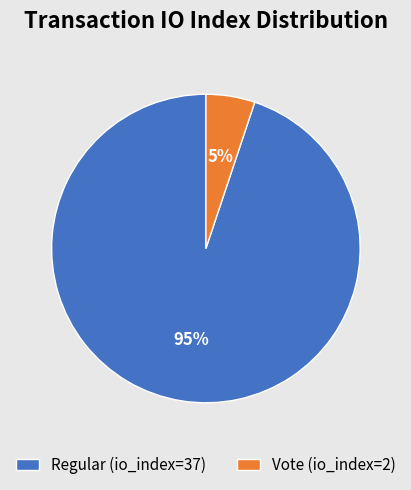

The Regular (io_index=37) slice represents 87% of the pie. True or false?

False